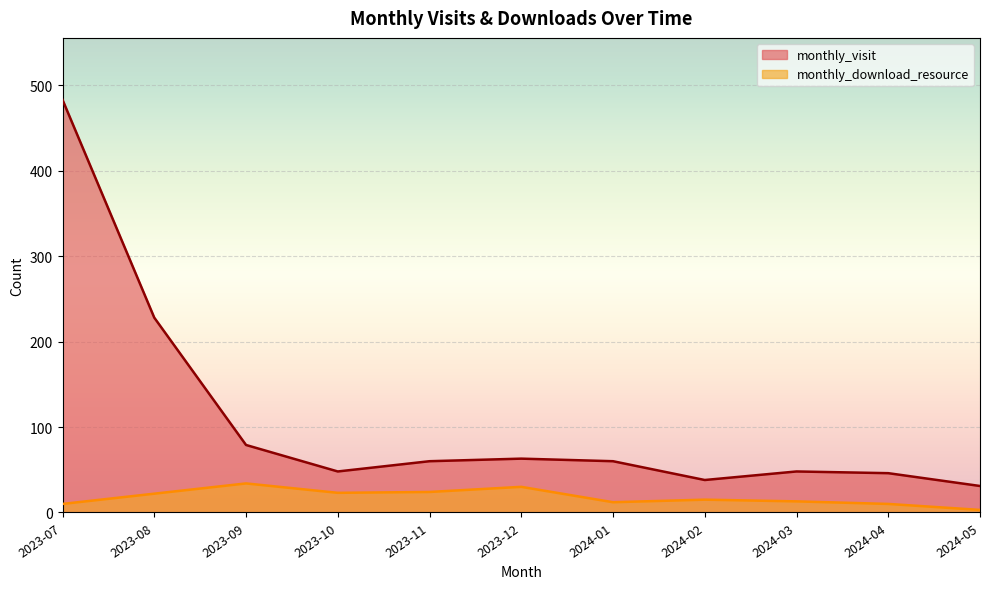

What position from the right is 2023-11?

7